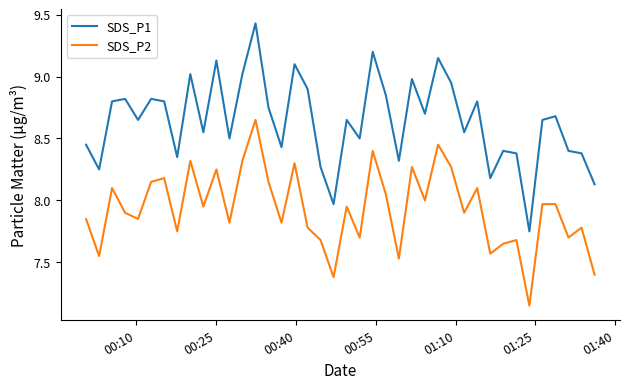

How many interior local valleys does the SDS_P2 series have?

14